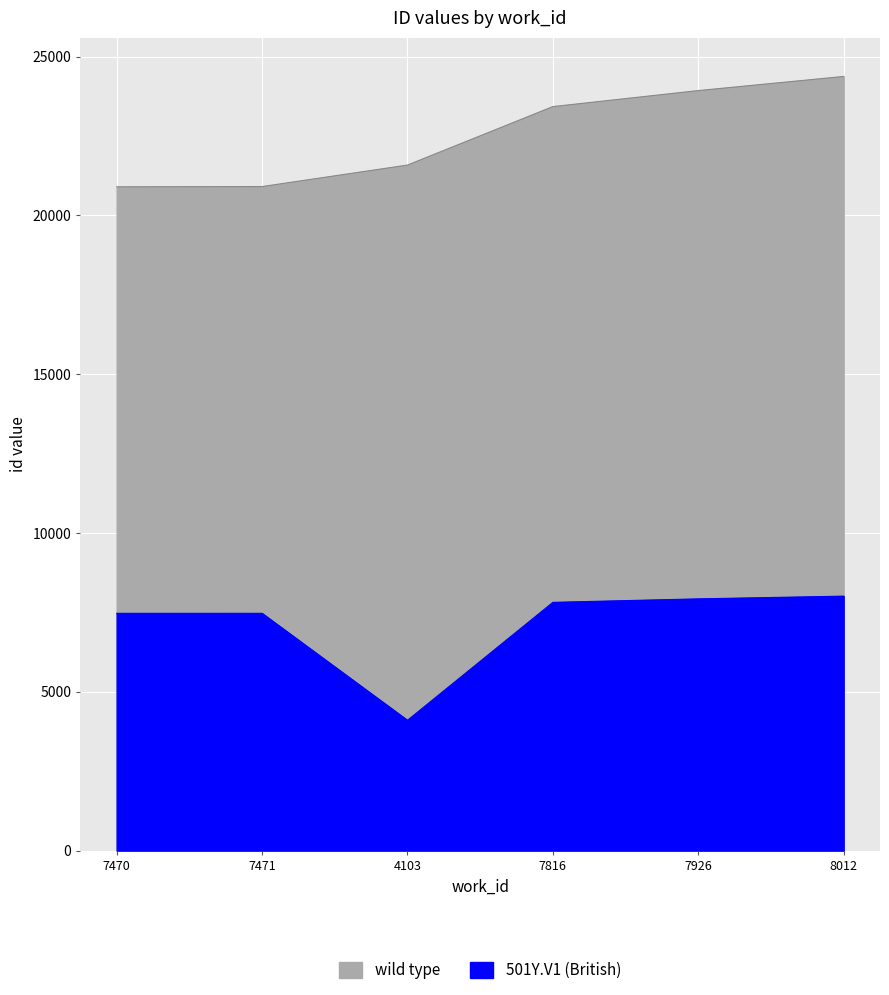

How many series are shown in this chart?

2